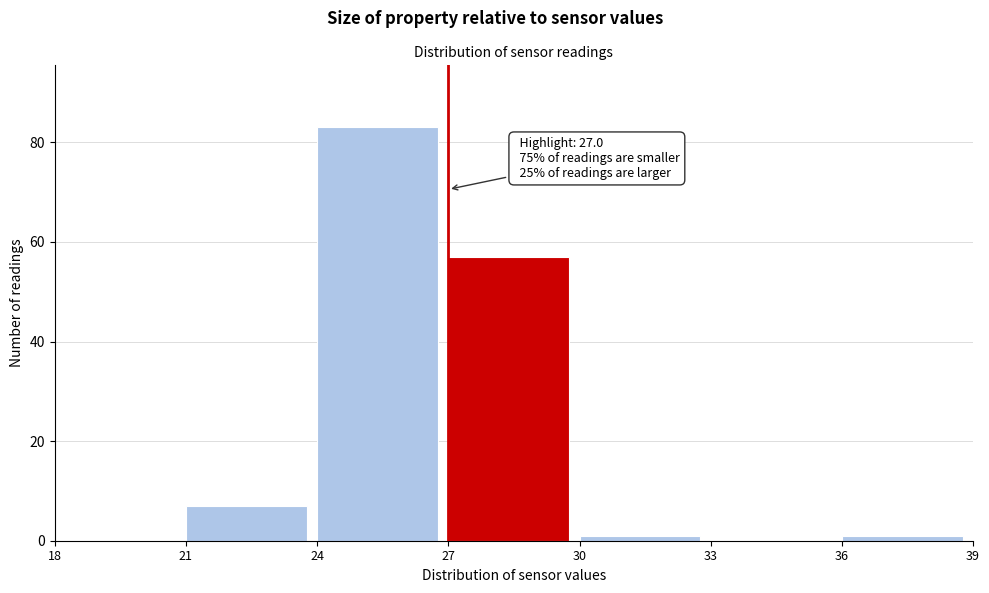

Which range on the x-axis has the tallest bar?

24 to 27